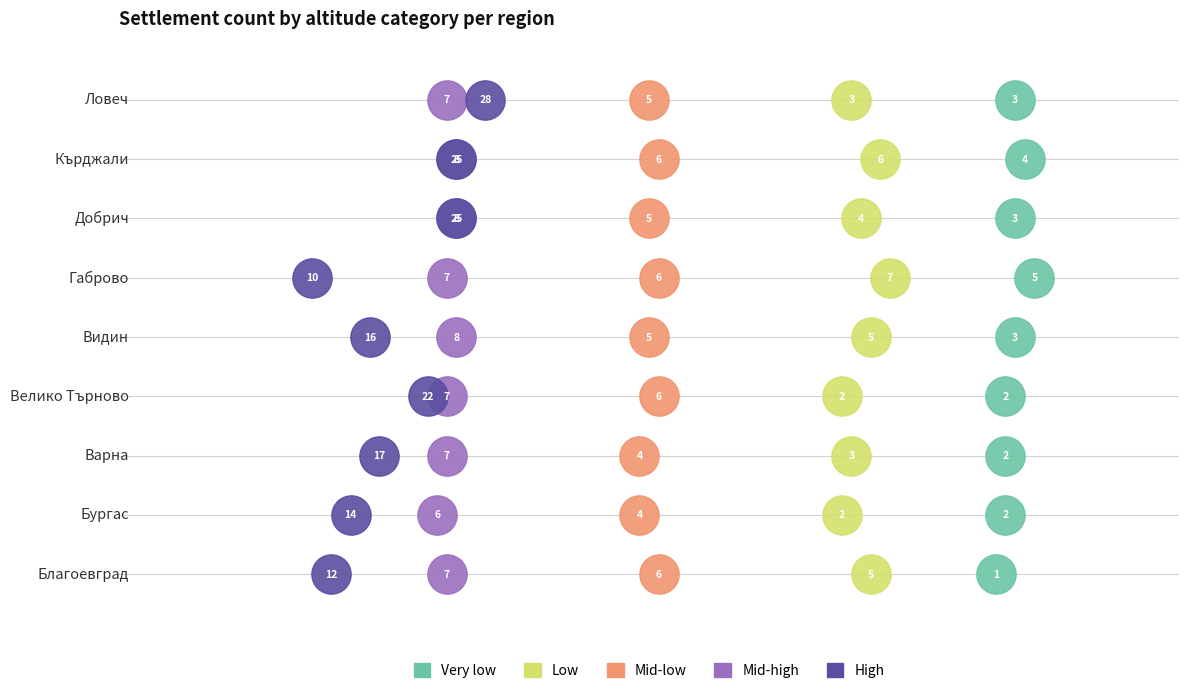

Which series reaches the maximum Y coordinate?

Very low